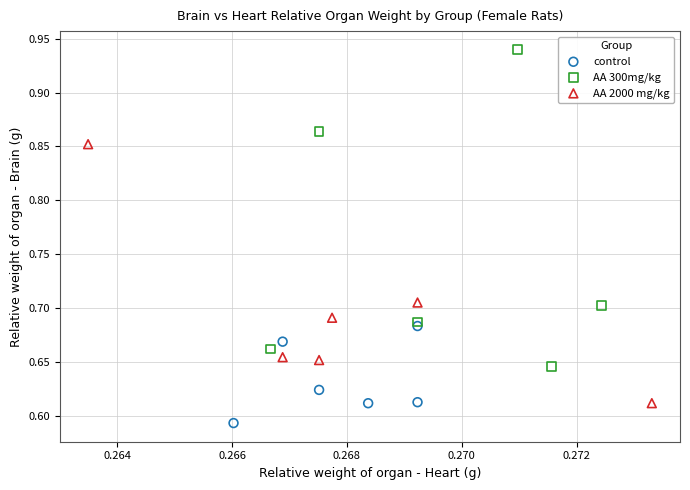

Which series has the widest spread of Y values?

AA 300mg/kg